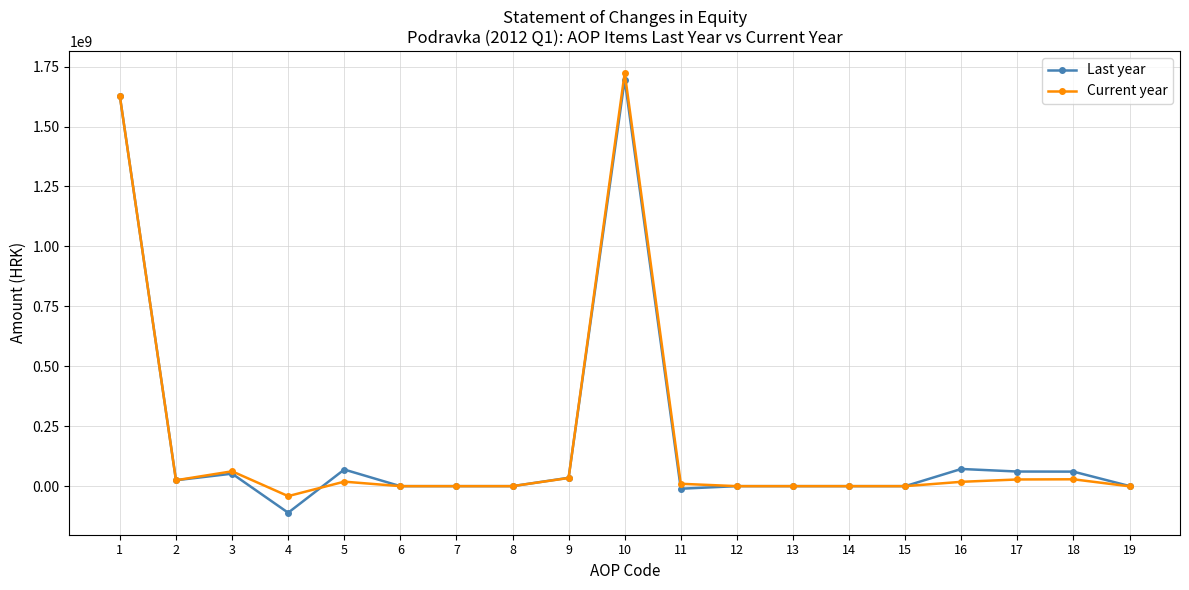

What is the smallest value displayed?

-110891556.0